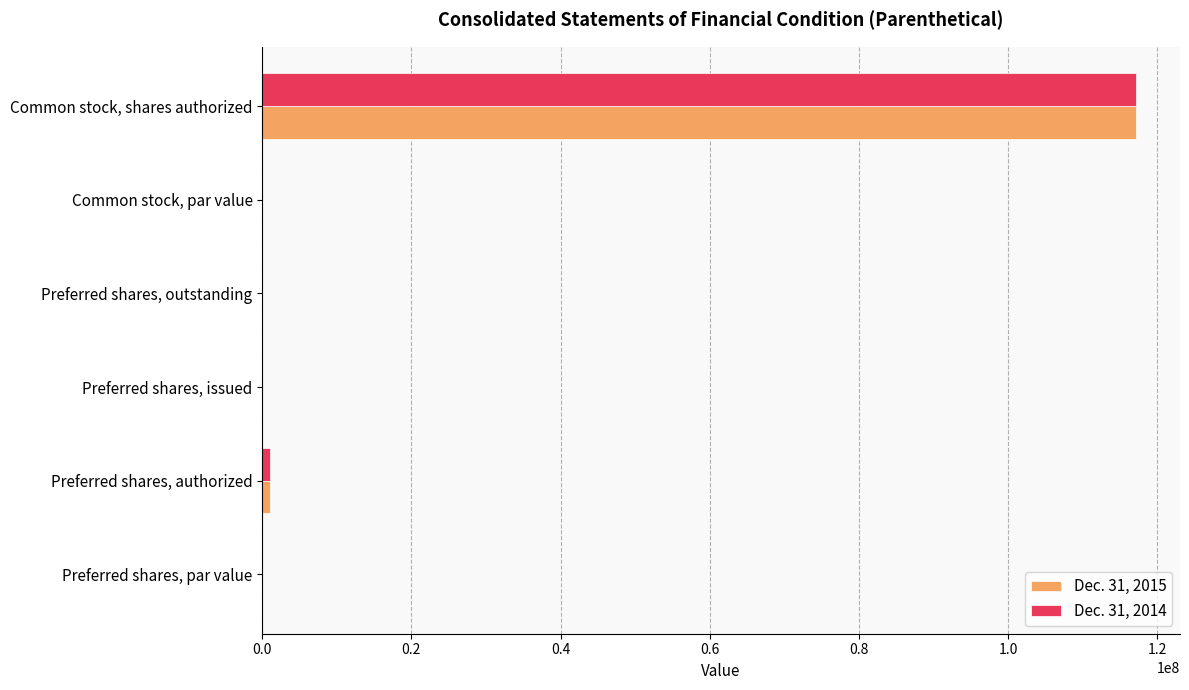

The Dec. 31, 2015 series shows -35603253.2 at Preferred shares, outstanding. True or false?

False